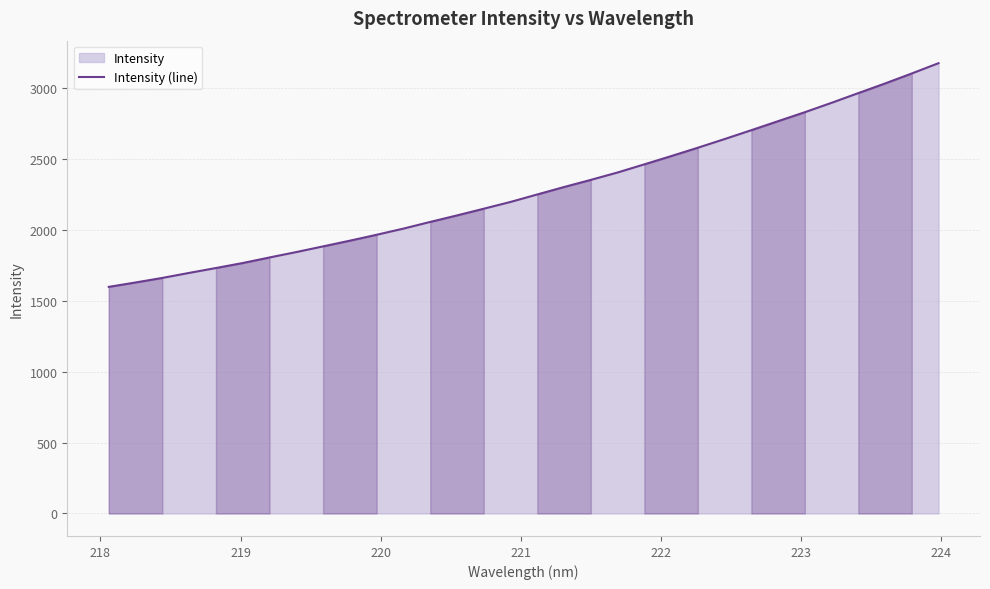

What is the maximum value shown in the chart?

3176.2